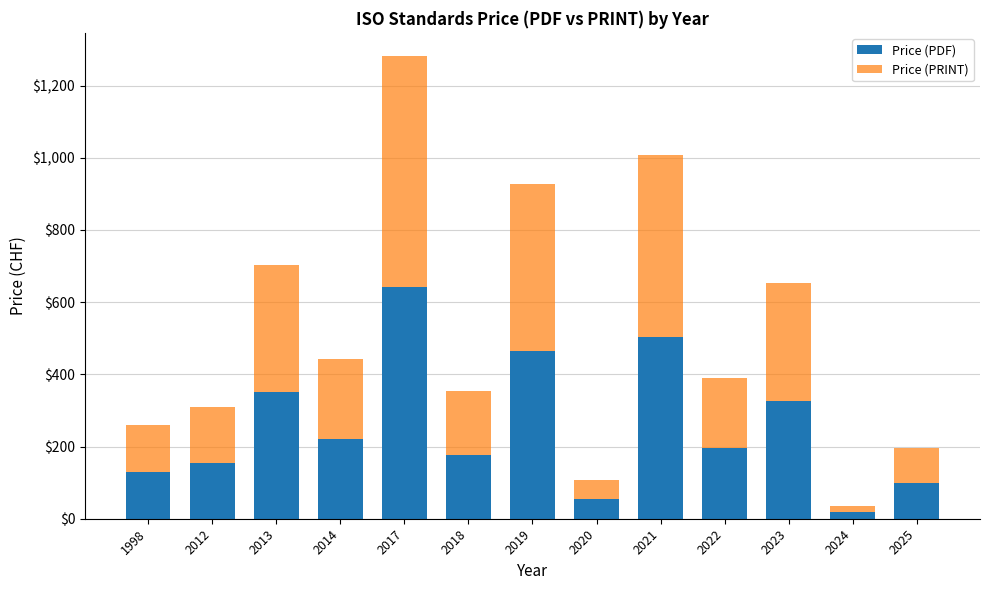

True or false: Price (PDF) has a value of 221 at 2014.

True